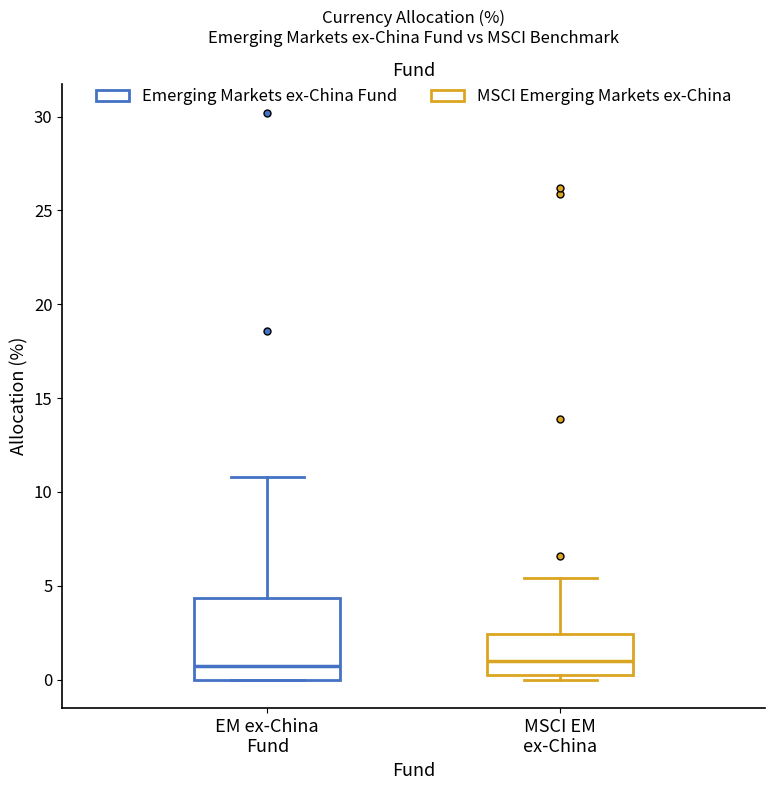

Comparing the boxes themselves (not the whiskers), which one is the tallest?

EM ex-China Fund